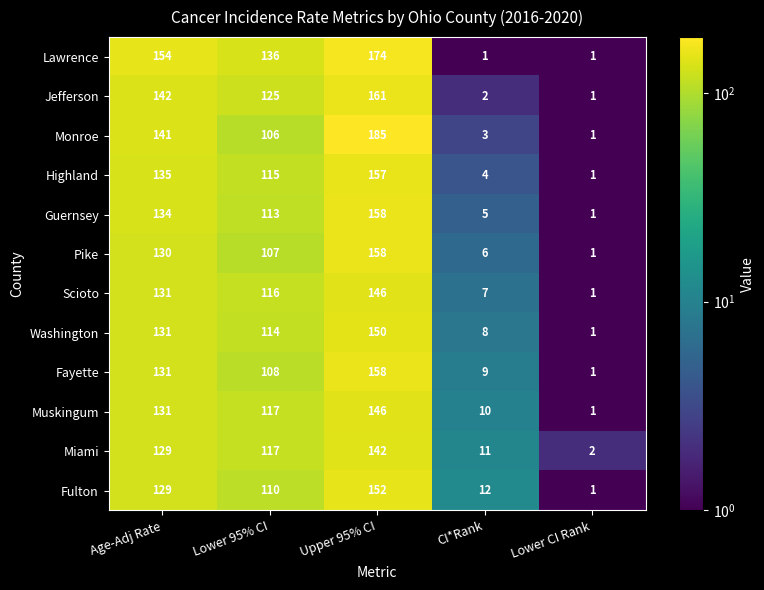

How many data points in Guernsey are less than 113?

2